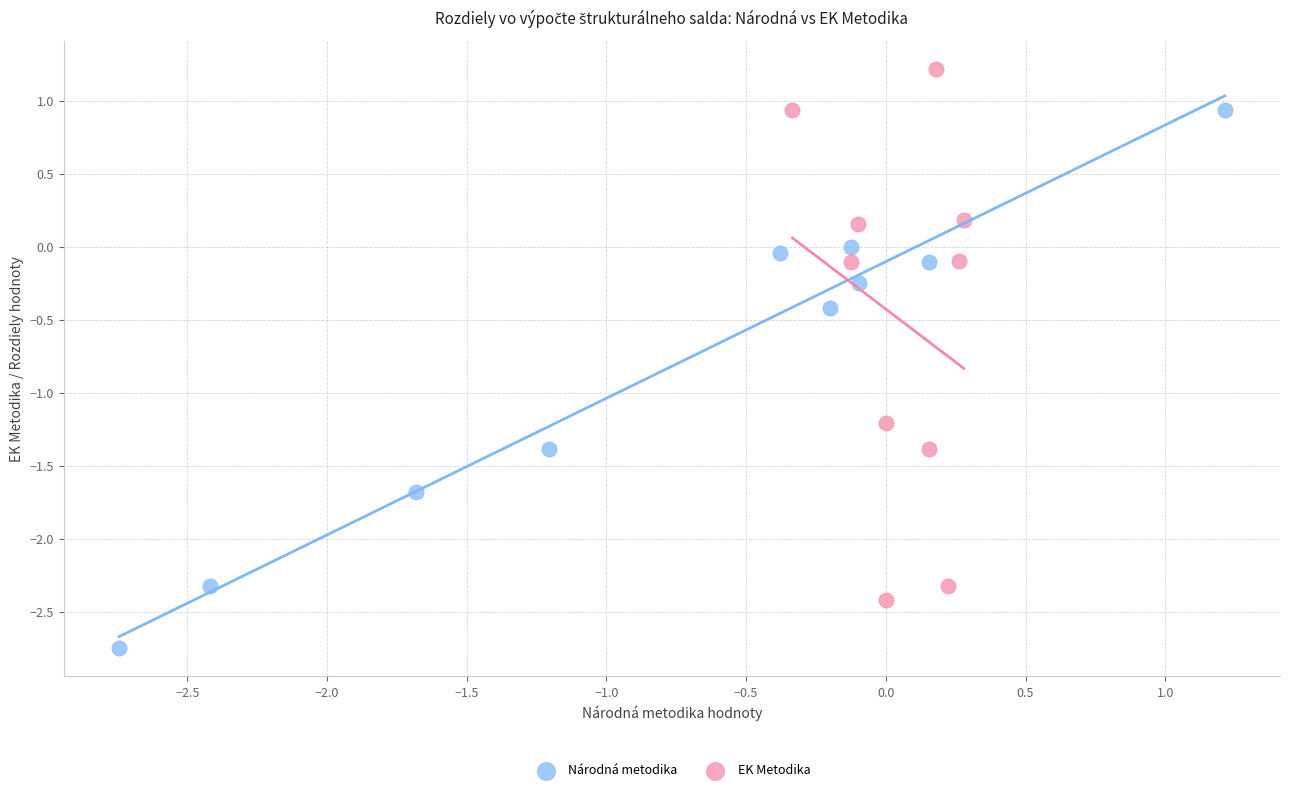

Which series contains the highest Y value?

EK Metodika